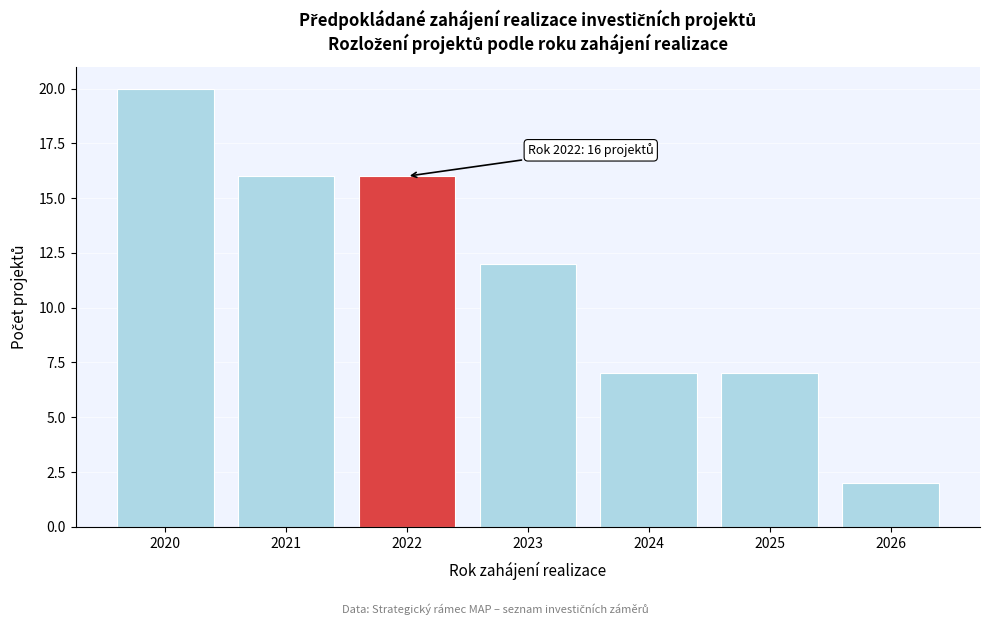

Over which range of the x-axis is the bar tallest?

2019.5 to 2020.5